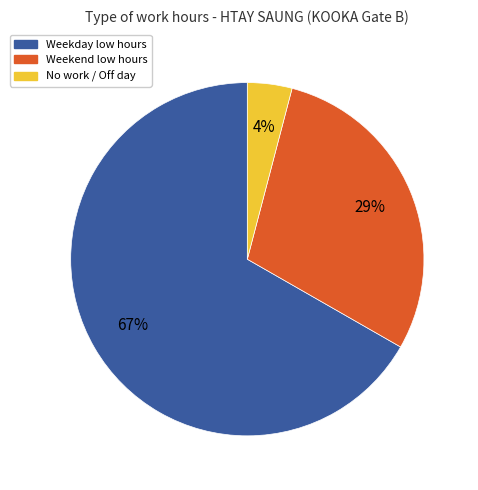

To the nearest percent, what portion does Weekday low hours represent?

67%